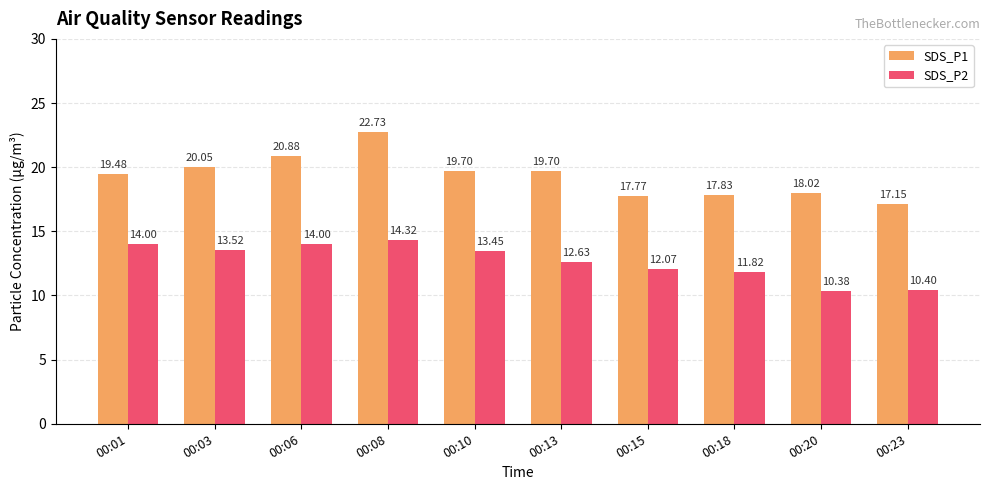

What is the difference between the maximum and minimum values in the SDS_P2 series?

3.9